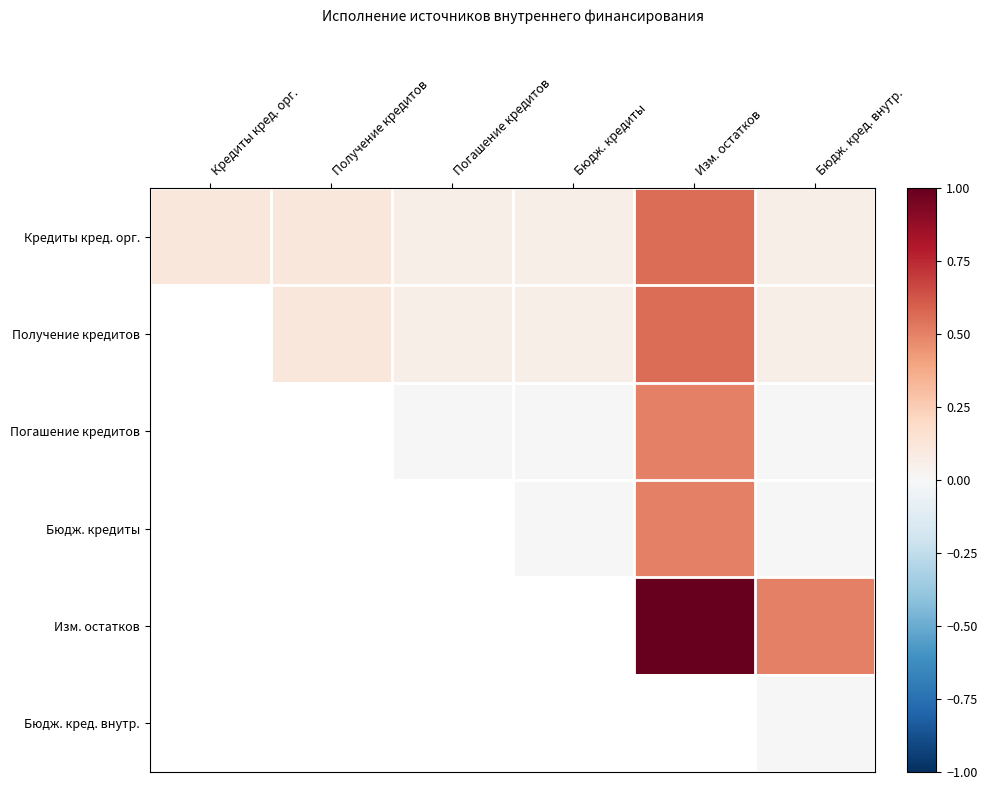

What is the sum of the Кредиты кред. орг. values at Получение кредитов and Бюдж. кред. внутр.?

0.2